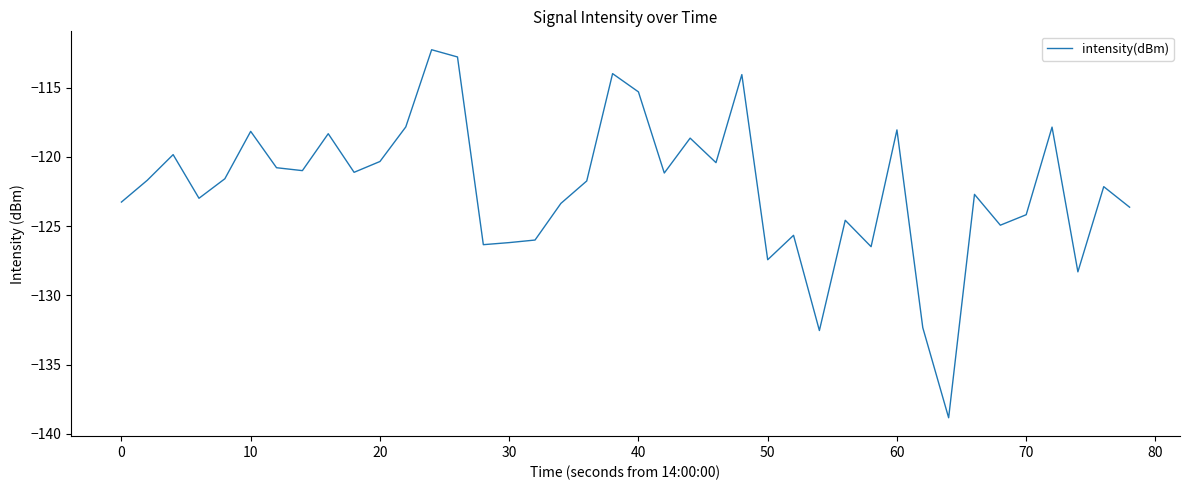

What is the greatest value displayed?

-112.3